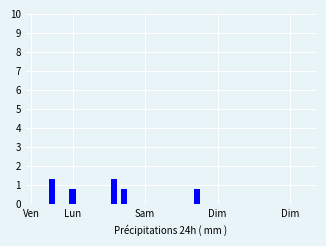

How many values are between 0 and 1?

26